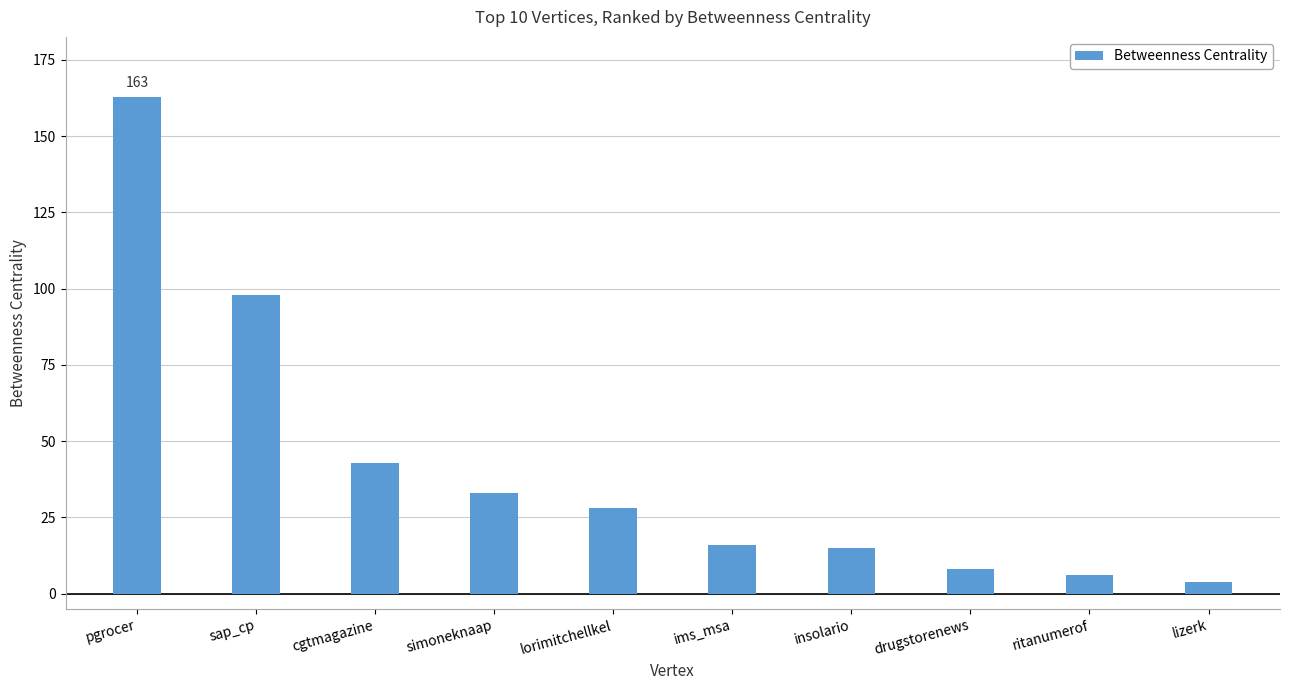

What is the difference between the second highest and minimum values?

94